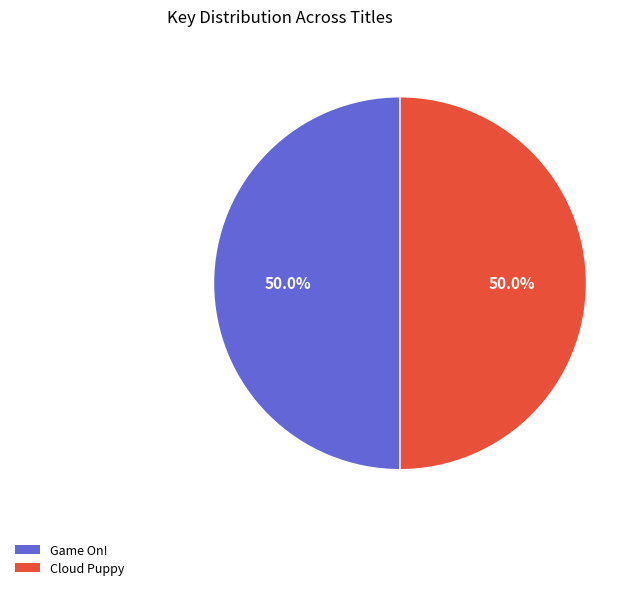

To the nearest percent, what percentage of the pie is Cloud Puppy?

50%